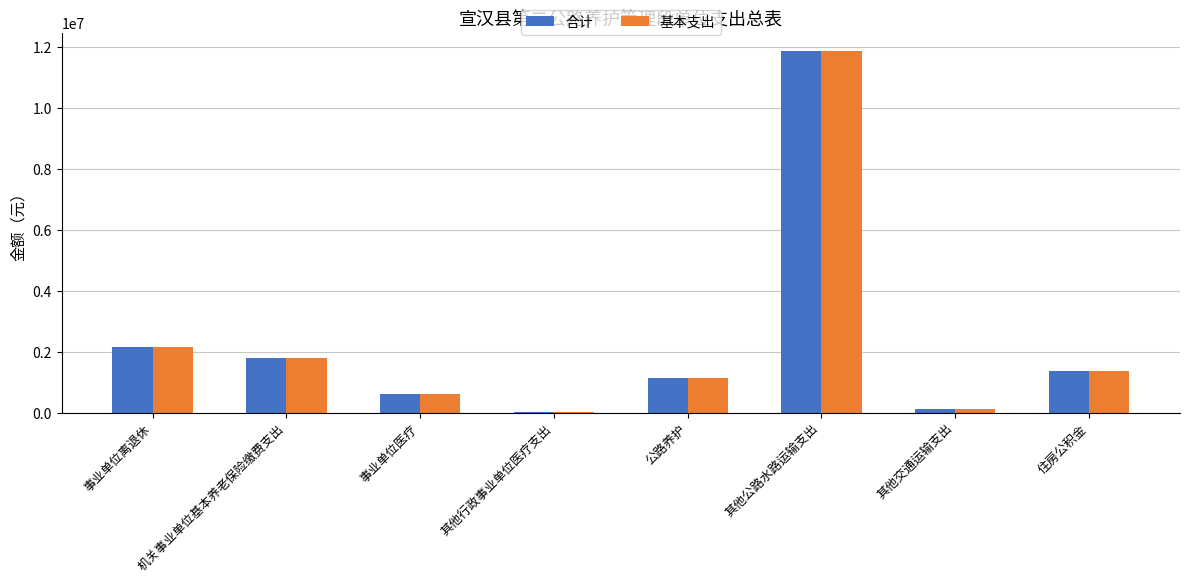

What is the difference between the 基本支出 values at 其他公路水路运输支出 and 其他行政事业单位医疗支出?

11840619